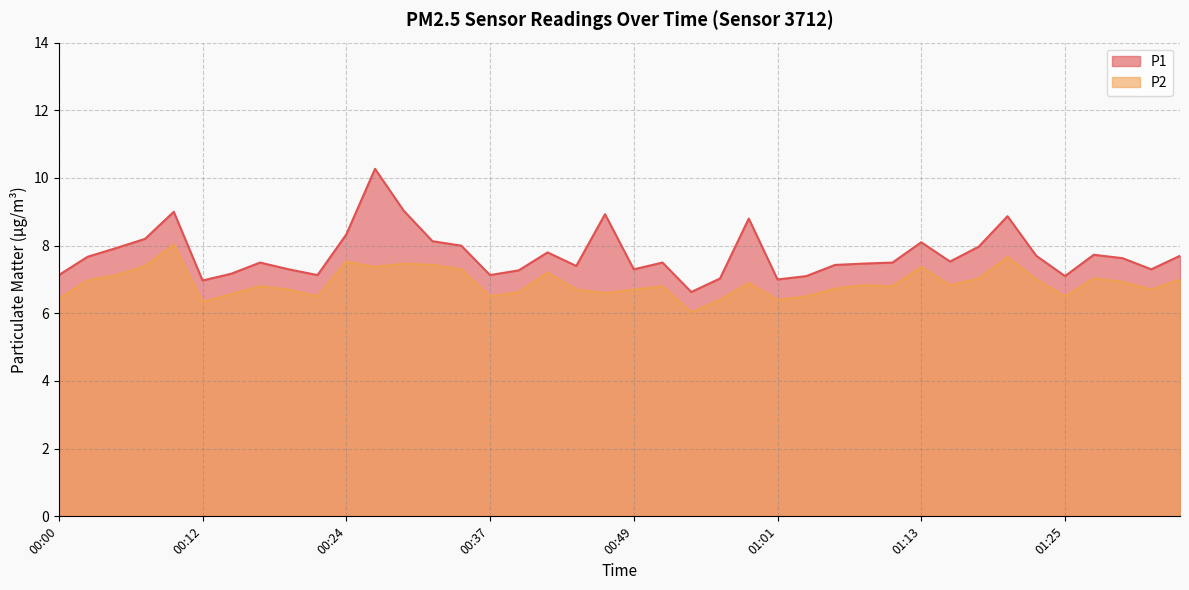

What is the sum of all P2 values?

275.7